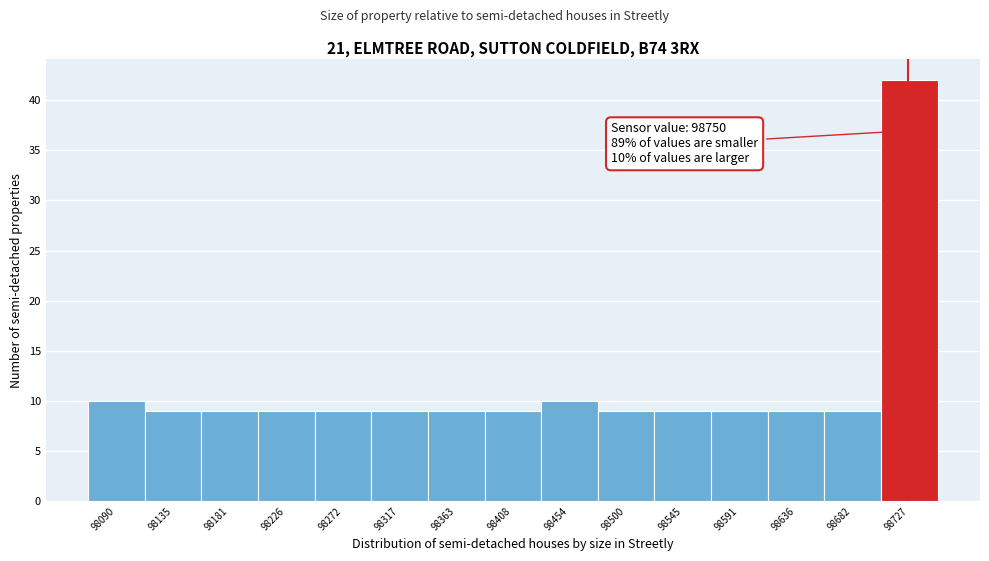

Reading left to right, what are all the values shown in this chart?

10	9	9	9	9	9	9	9	10	9	9	9	9	9	42